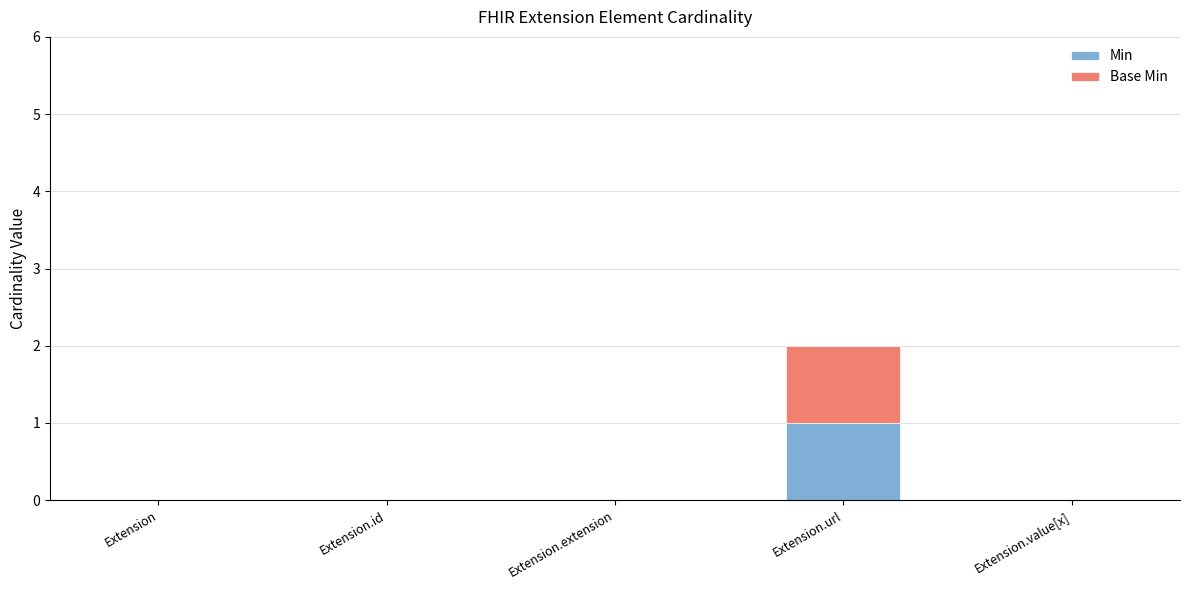

Reading left to right, what are the values for Min?

Extension=0	Extension.id=0	Extension.extension=0	Extension.url=1	Extension.value[x]=0